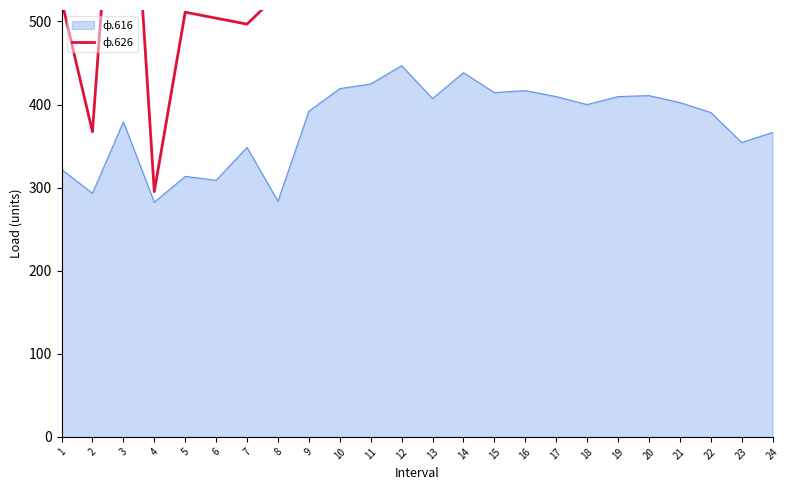

True or false: ф.616 has a value of 147.4 at 21.

False